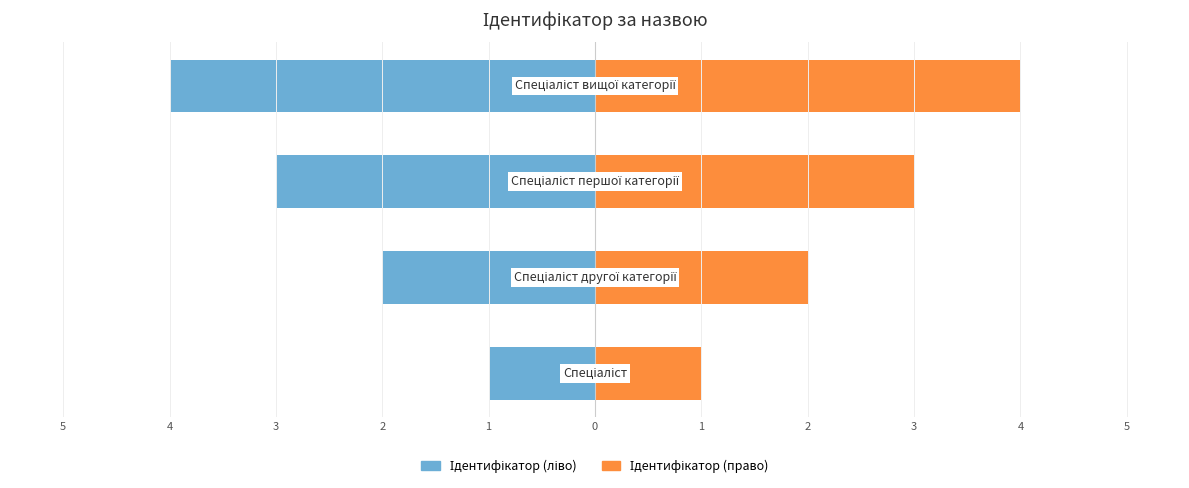

Reading left to right, transcribe all the data shown in this chart.

Ідентифікатор (ліво): 5=-1	4=-2	3=-3	2=-4
Ідентифікатор (право): 5=1	4=2	3=3	2=4